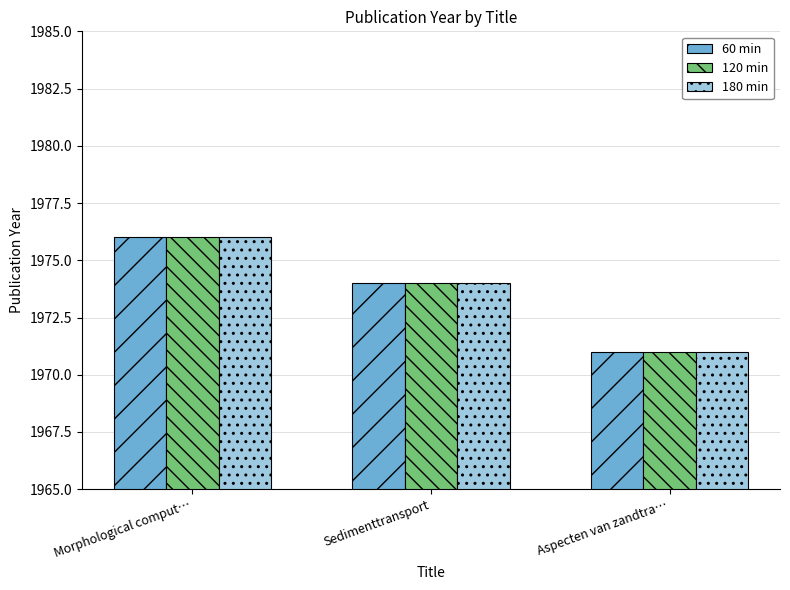

What is the value of the 180 min bar at the 2nd from the left?

1974